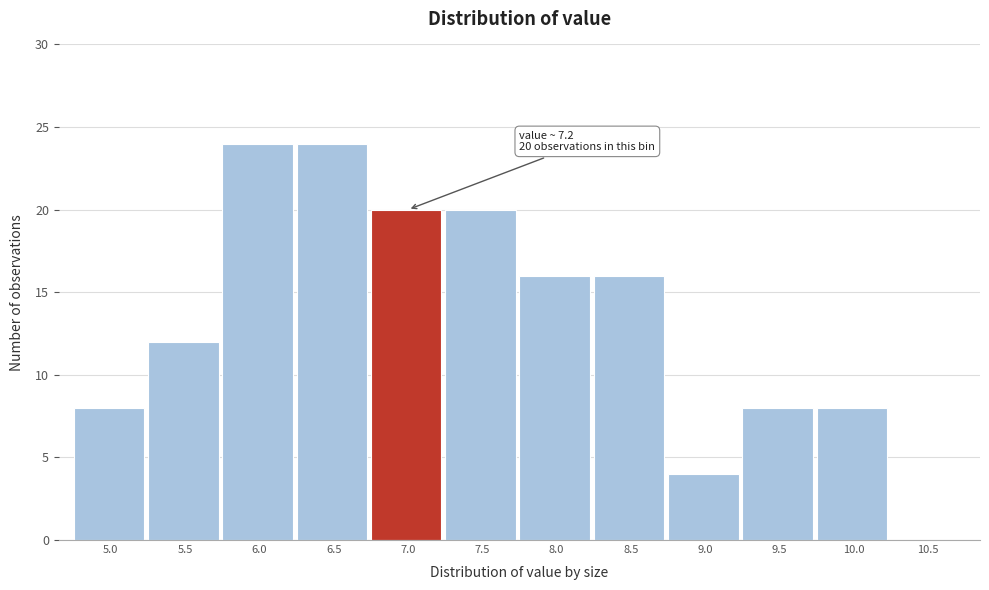

Reading left to right, list all the values displayed in this chart.

5.0=8	5.5=12	6.0=24	6.5=24	7.0=20	7.5=20	8.0=16	8.5=16	9.0=4	9.5=8	10.0=8	10.5=0